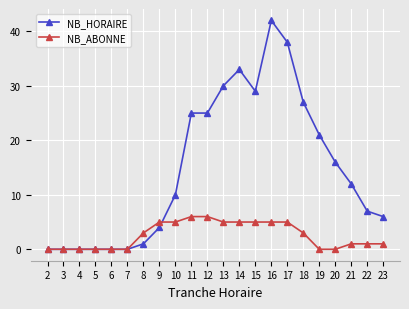

Read the NB_ABONNE value at 14.

5